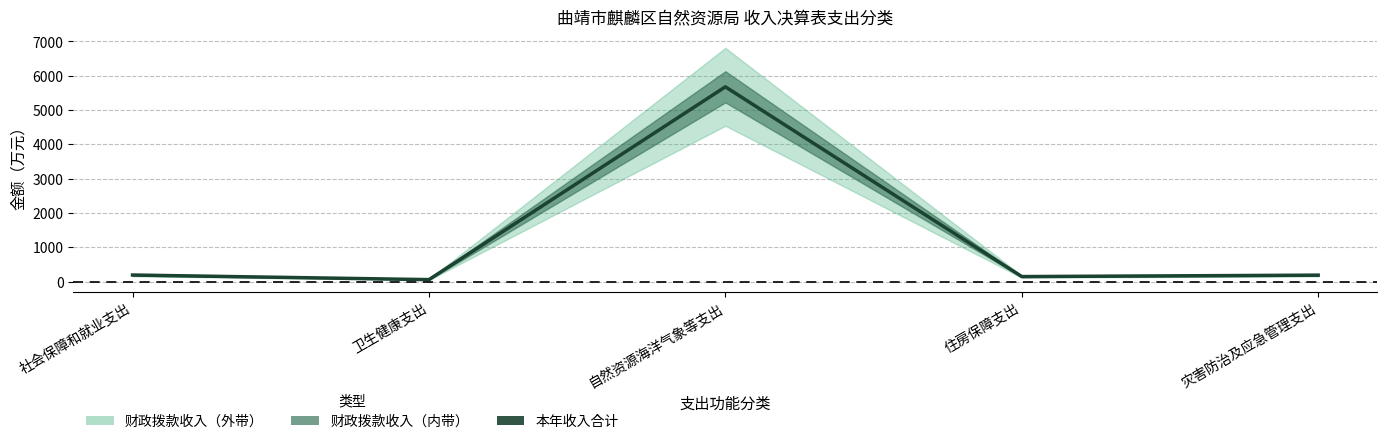

What is the sum of all values?

6258.3